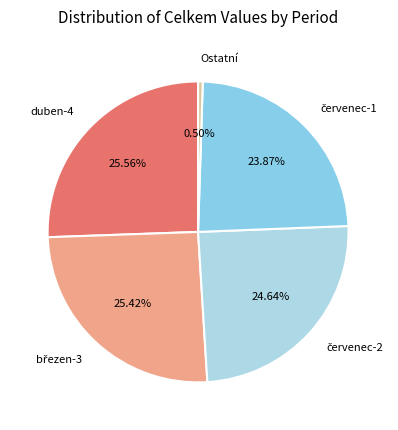

Which slice is the smallest?

Ostatní